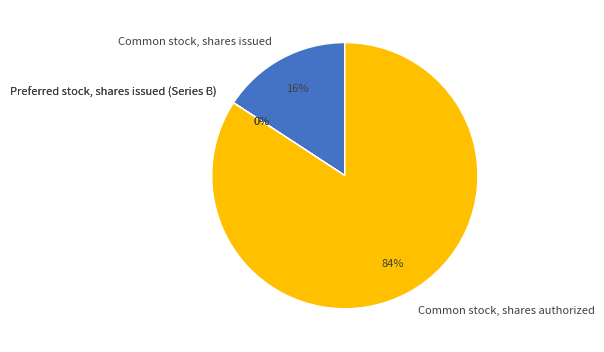

Which has a higher value, Common stock, shares authorized or Common stock, shares issued?

Common stock, shares authorized